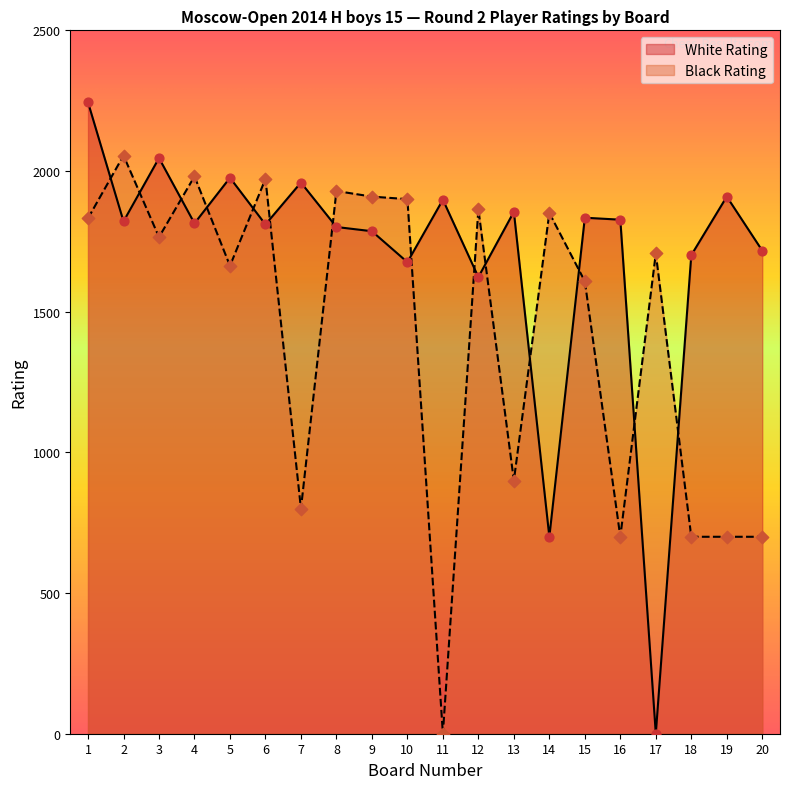

Which series contains the lowest Y value?

White Rating